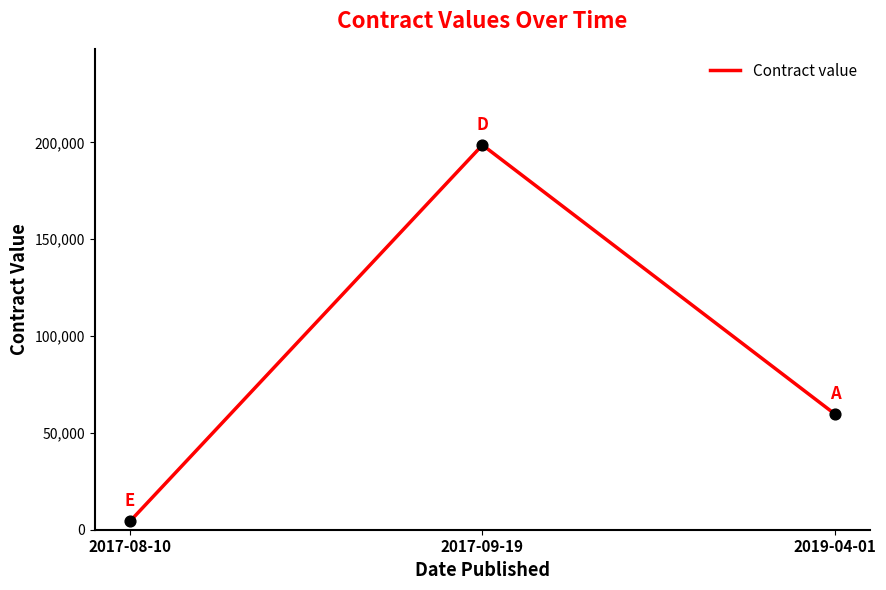

Approximately how many times larger is the value at 2017-09-19 compared to 2017-08-10?

46.2